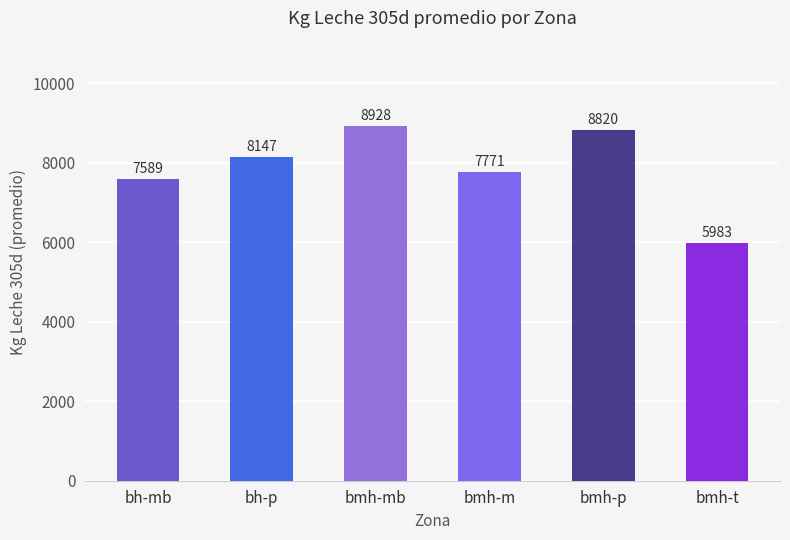

What is the label of the 5th bar from the left?

bmh-p